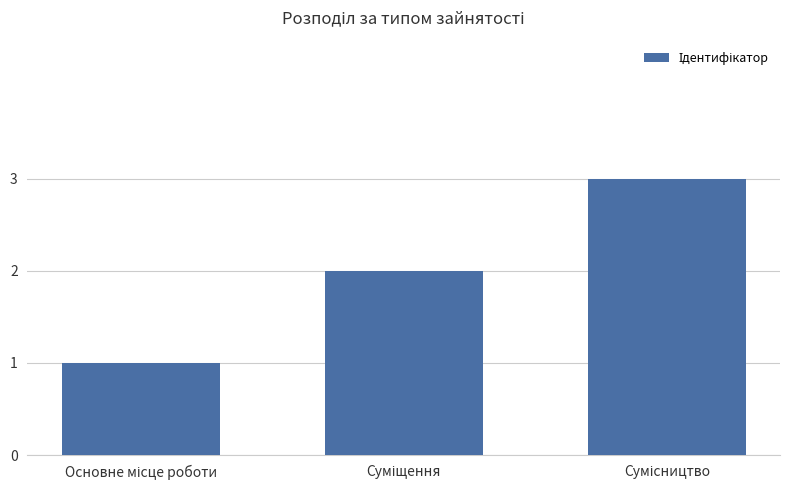

What is the sum of all values?

6